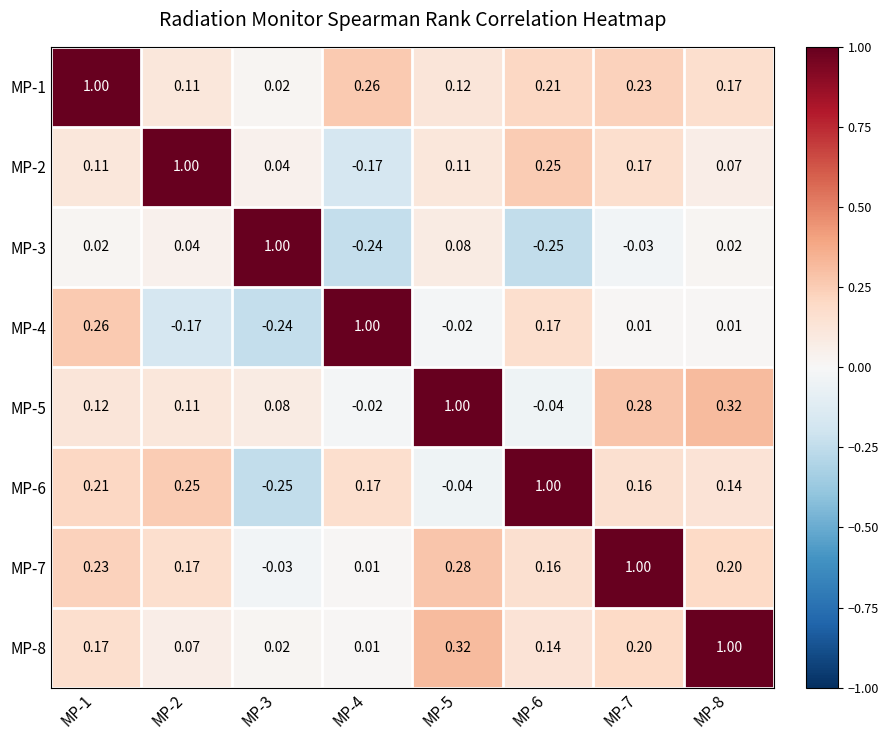

Is the value of MP-8 at MP-5 greater than the value of MP-5 at MP-2?

Yes